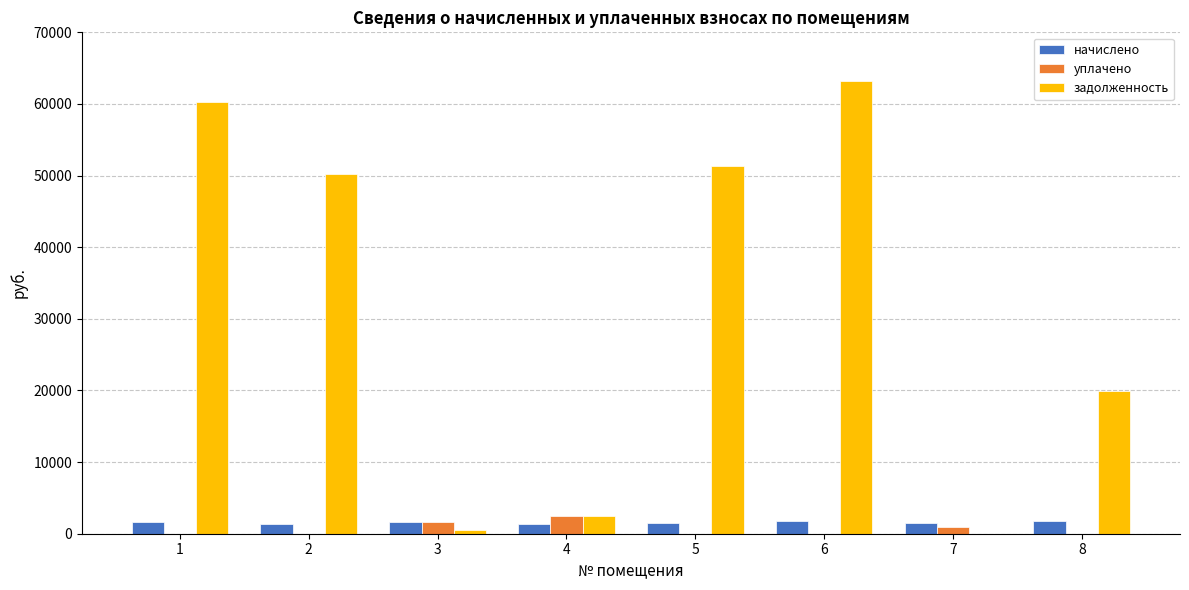

Which series has the largest range (max minus min)?

задолженность